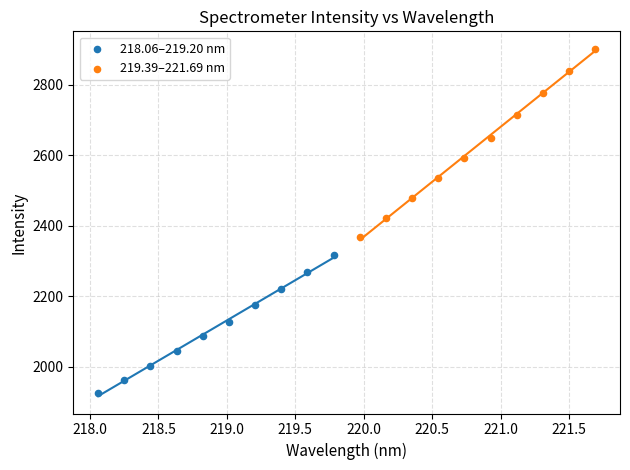

What are all the series names shown in the legend?

218.06–219.20 nm, 219.39–221.69 nm